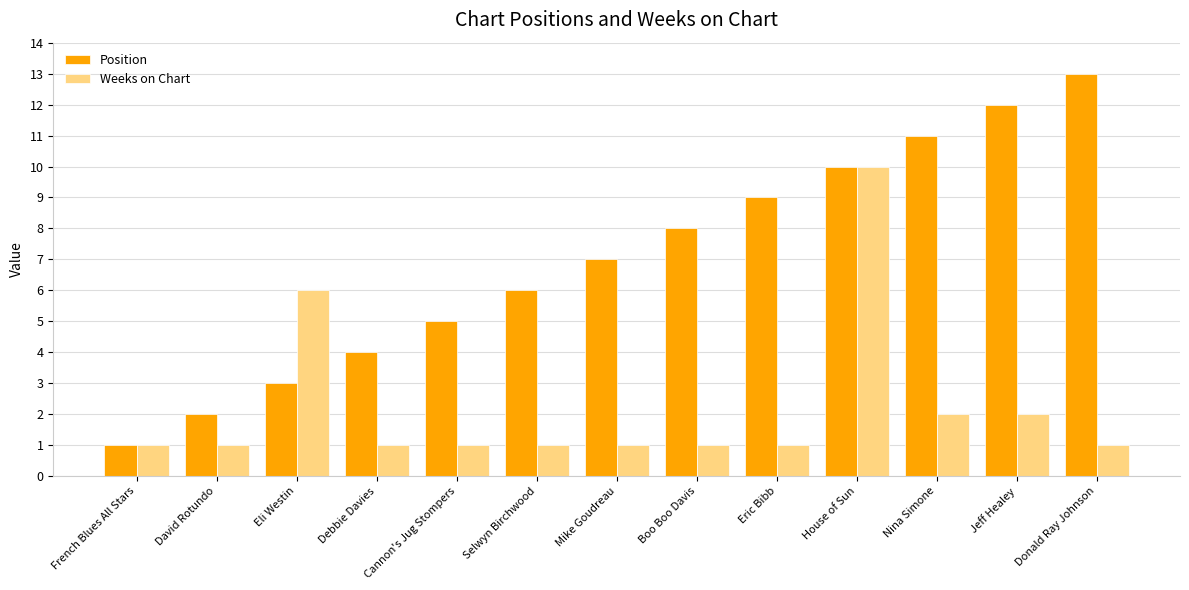

What are all the series names shown in the legend?

Position, Weeks on Chart